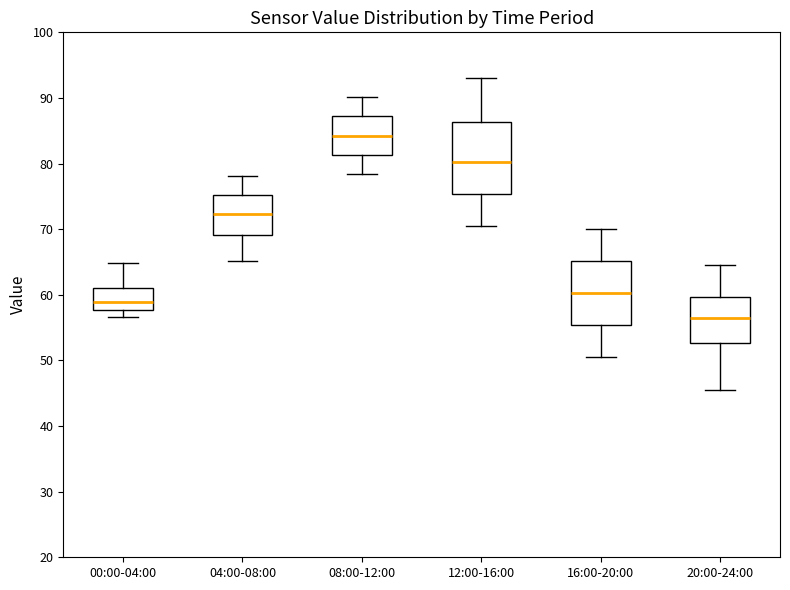

Which box is the tallest, from its lower edge to its upper edge?

12:00-16:00